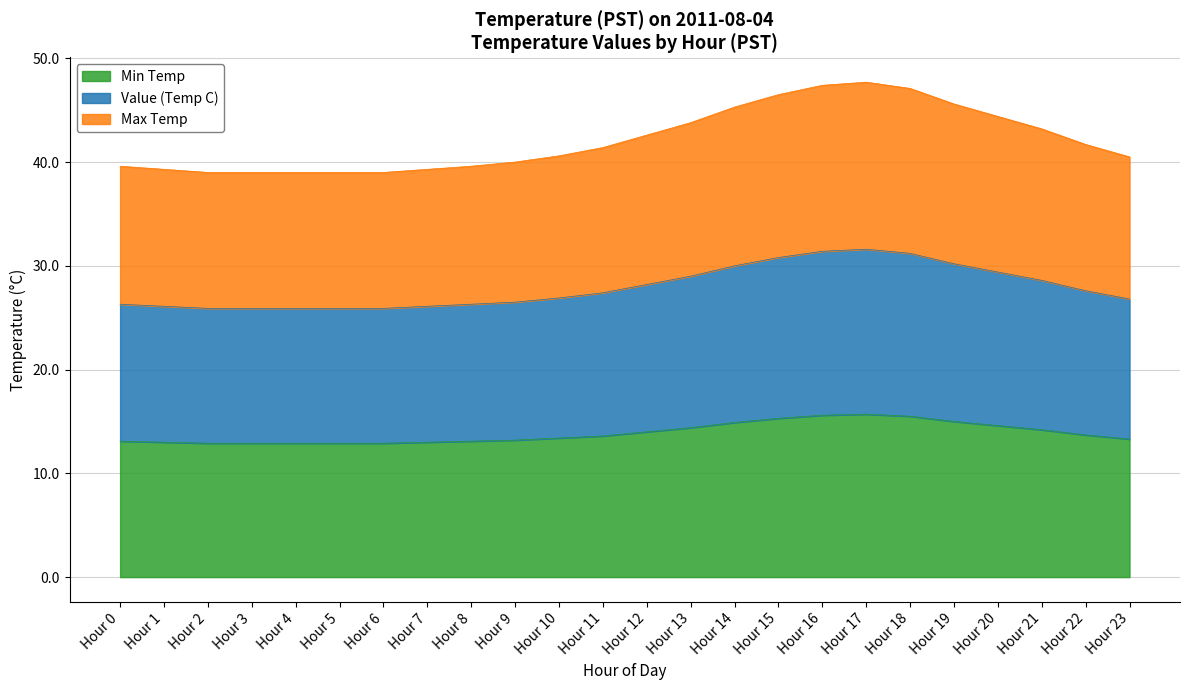

How many lines are shown in the chart?

3